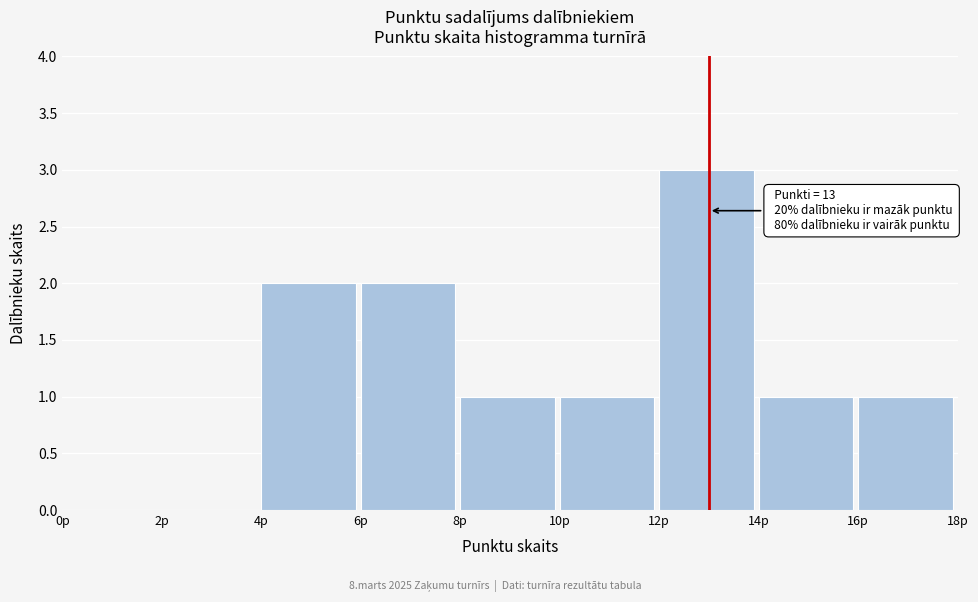

Which range on the x-axis has the tallest bar?

12 to 14